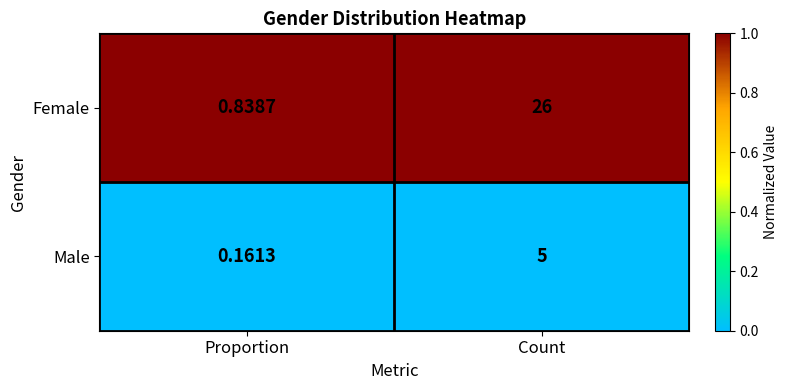

Which category has the highest value across all series?

Count